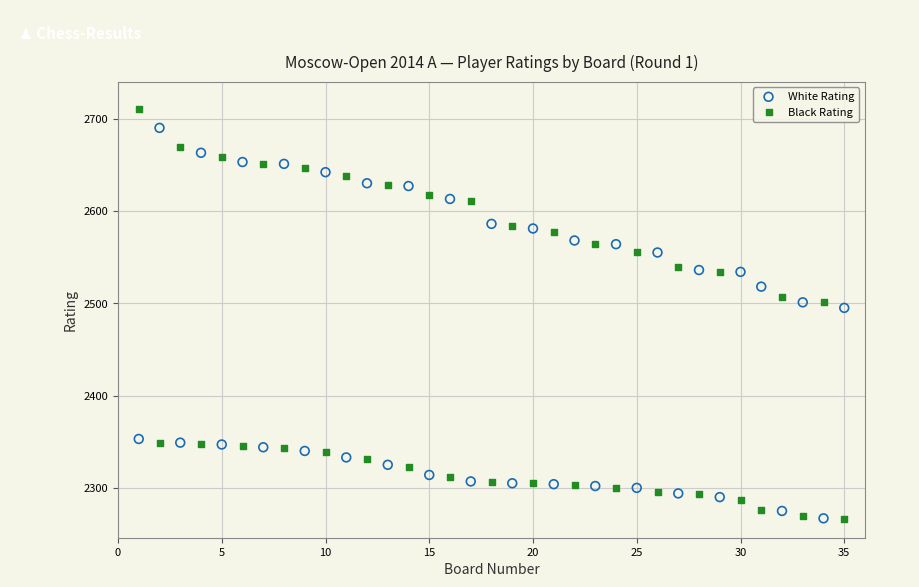

What is the X range (max minus min) for the scatter plot?

34